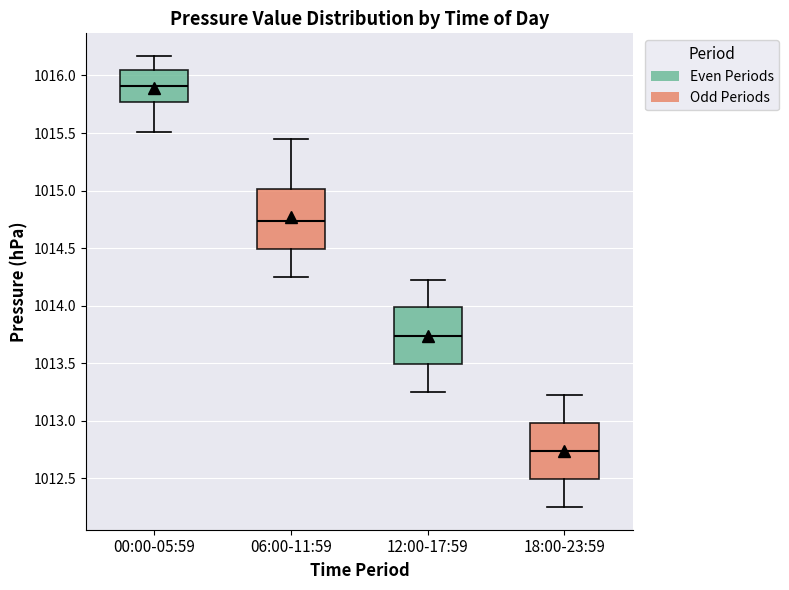

Which box's median line is the highest?

00:00-05:59